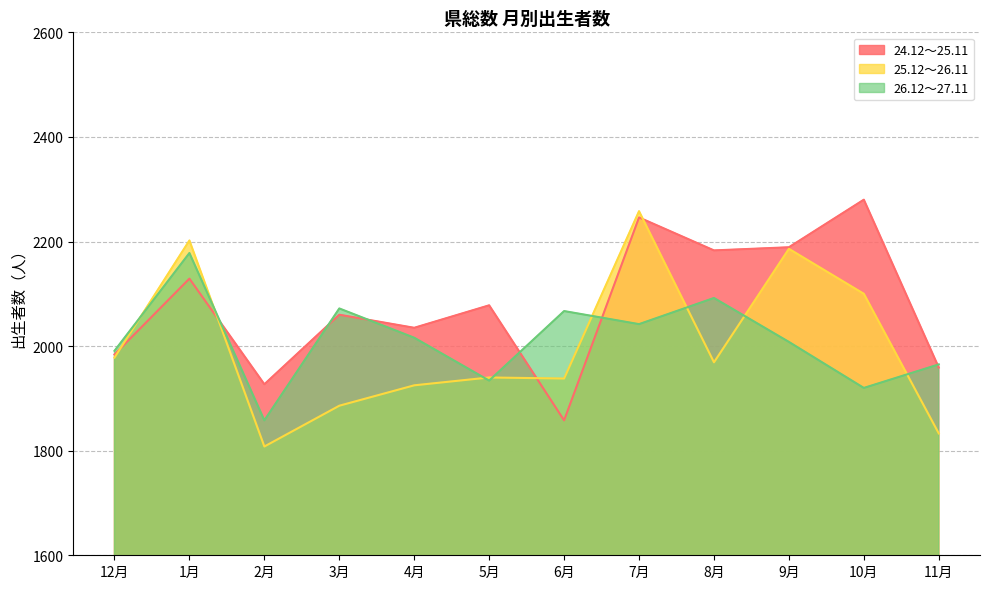

What is the label of the 5th point from the left?

4月